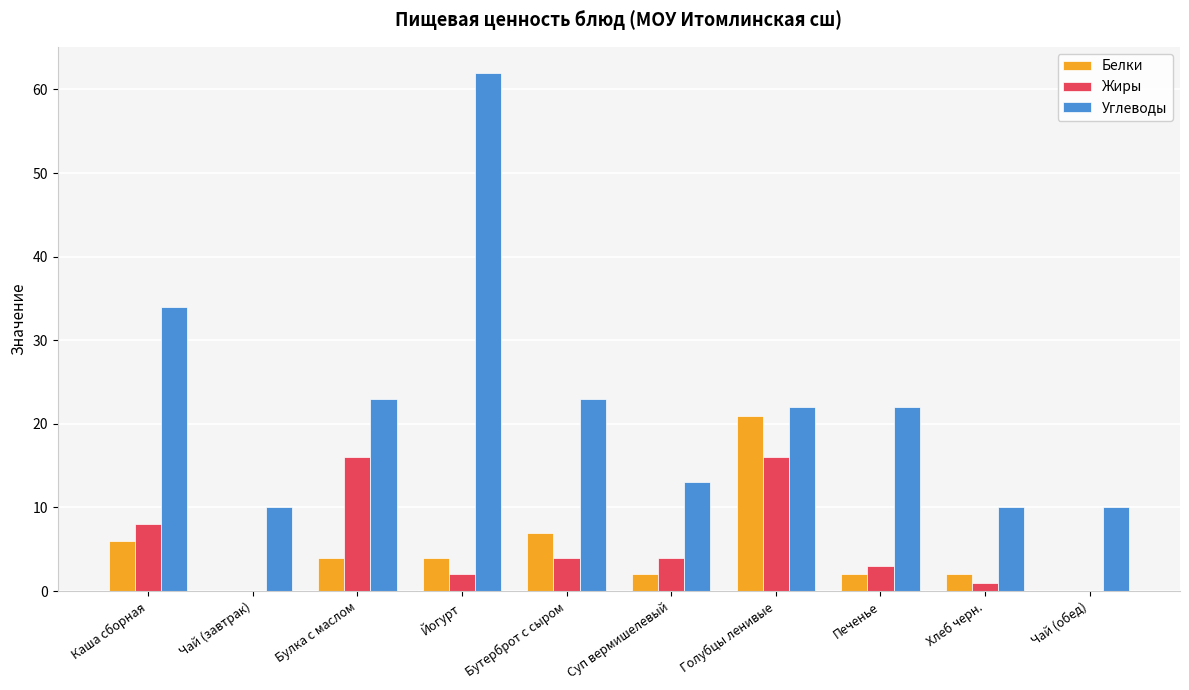

Between Чай (завтрак) and Булка с маслом, which series saw the biggest shift?

Жиры